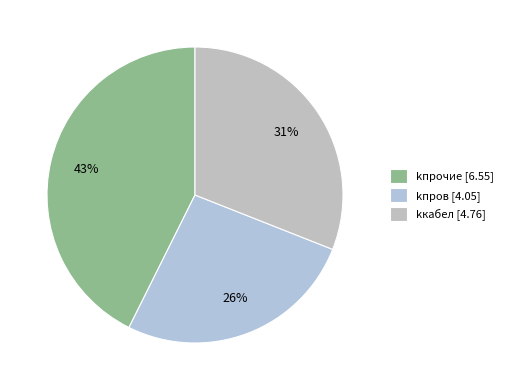

How many segments does this pie chart have?

3